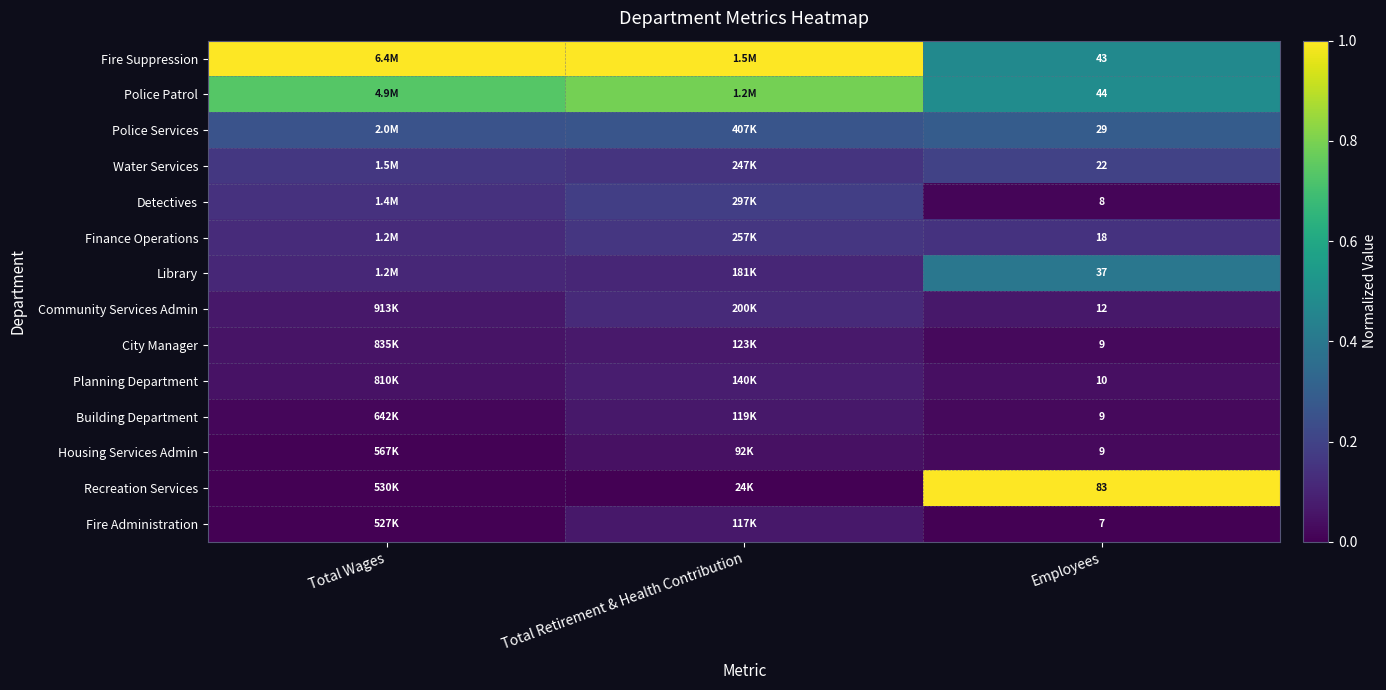

Which category has the lowest value in the Police Patrol series?

Employees